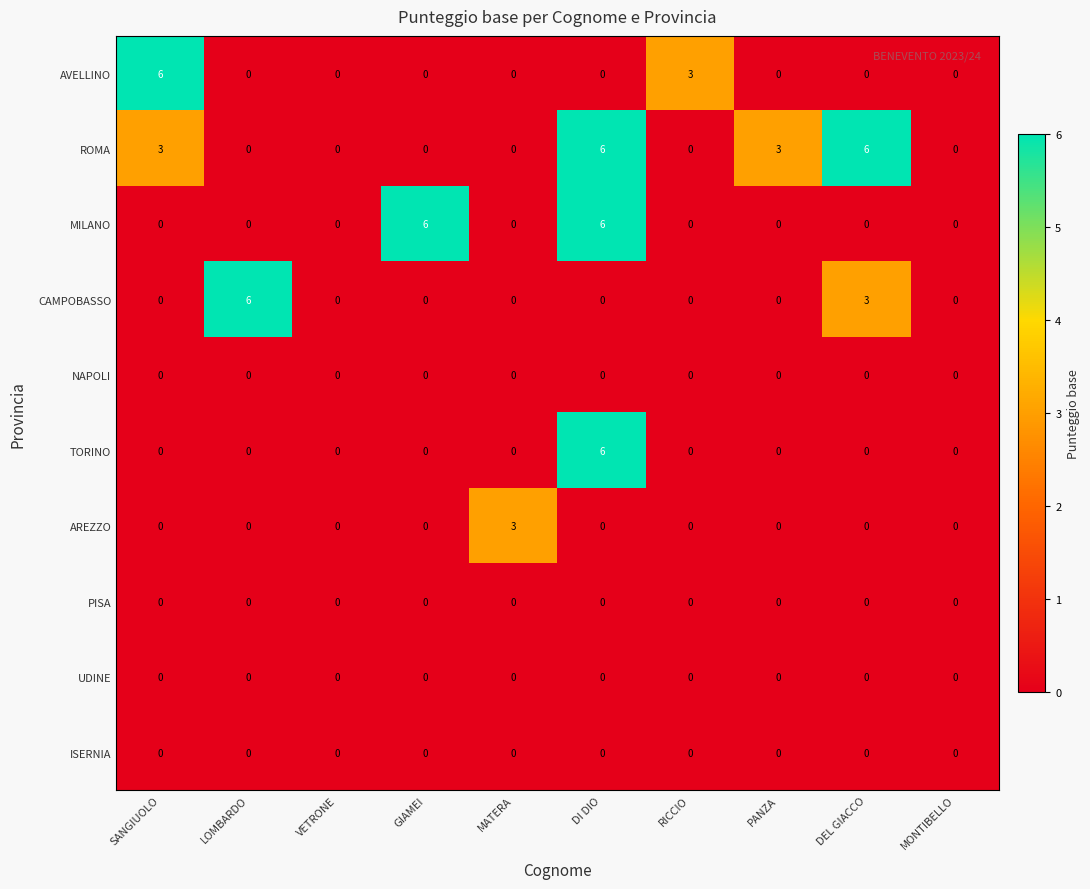

At which category is the sum across all series the highest?

DI DIO